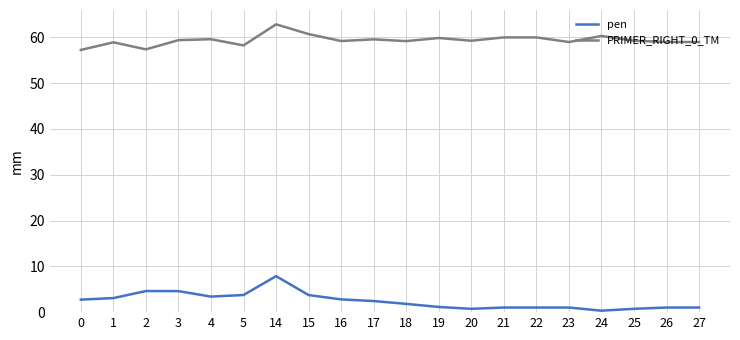

What is the difference between the maximum and minimum values in the PRIMER_RIGHT_0_TM series?

5.6